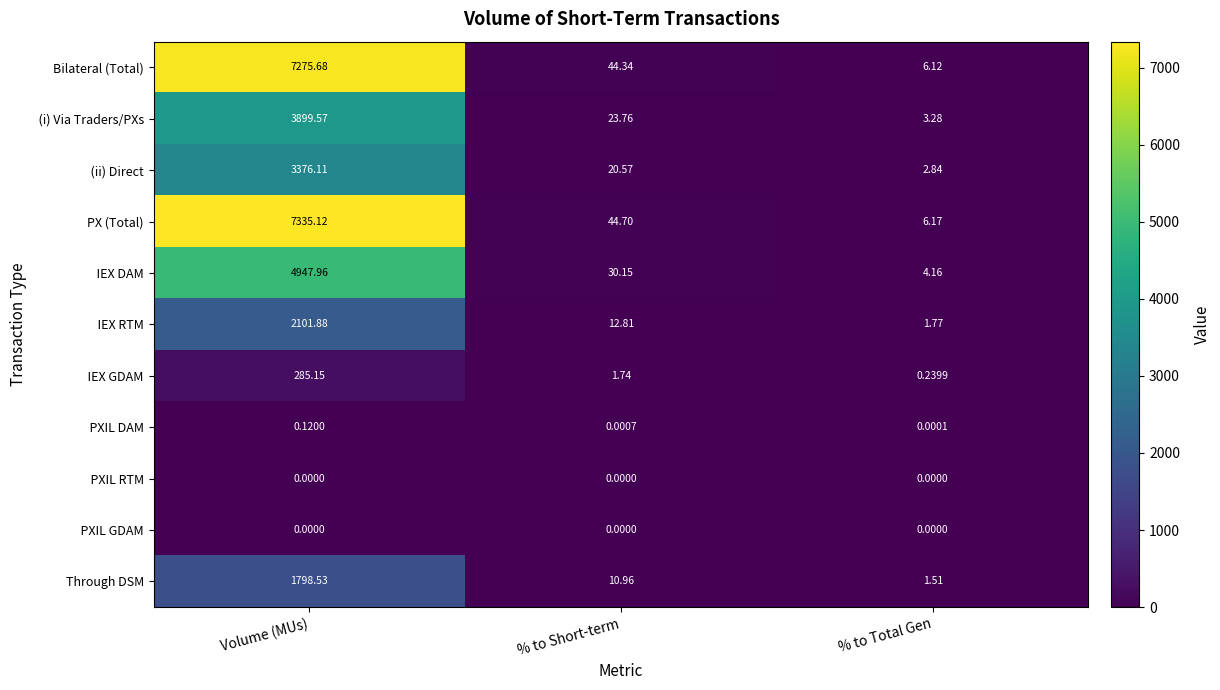

Which series has the largest total across all categories?

PX (Total)